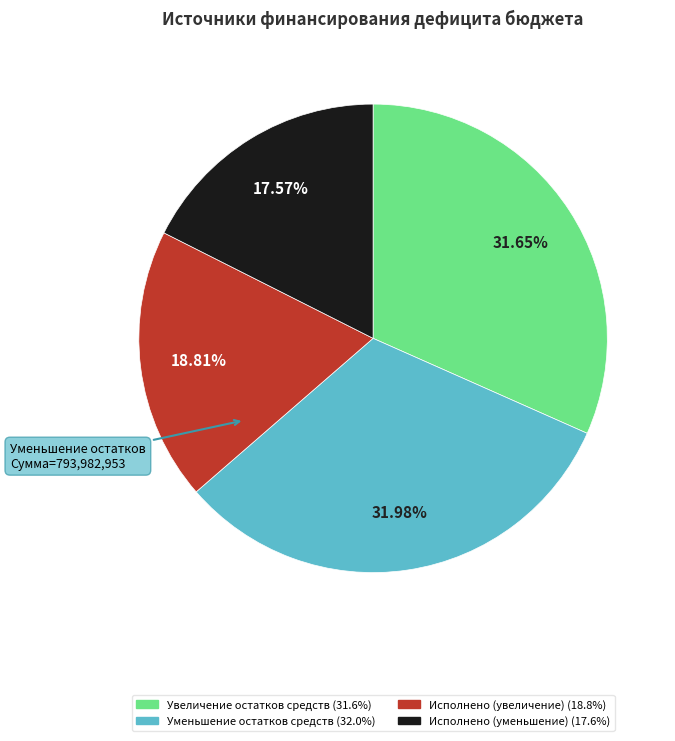

Count the number of slices in the pie.

4